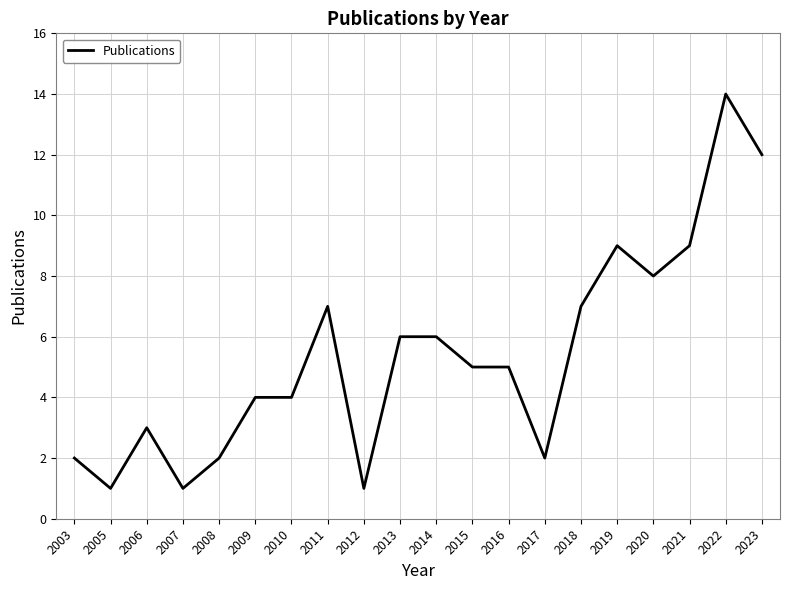

The chart shows a value of 4 at 2010. True or false?

True